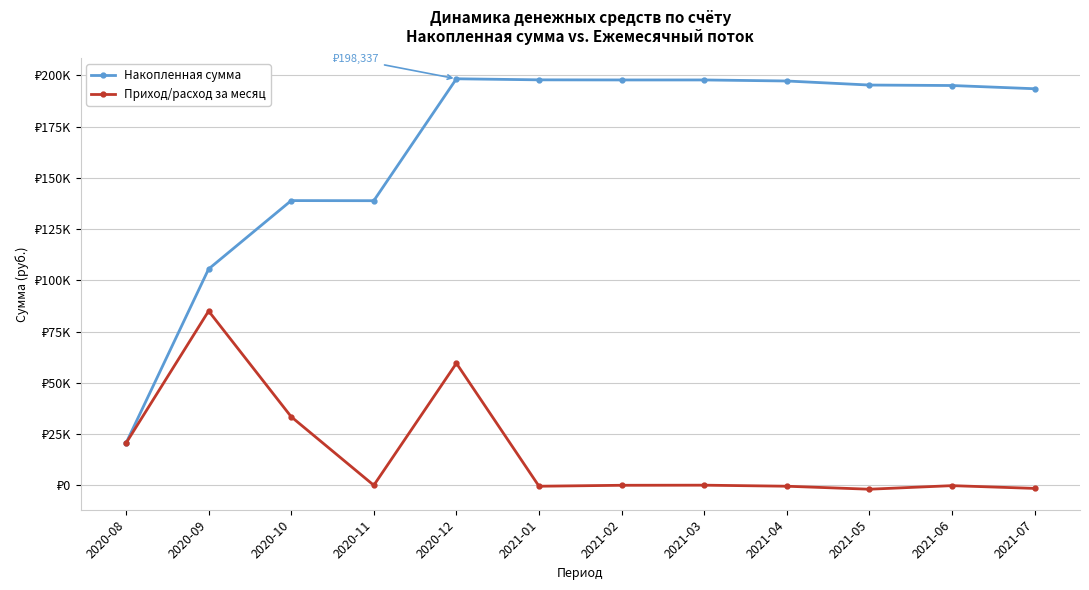

Is this an area chart (filled region under the line)?

No